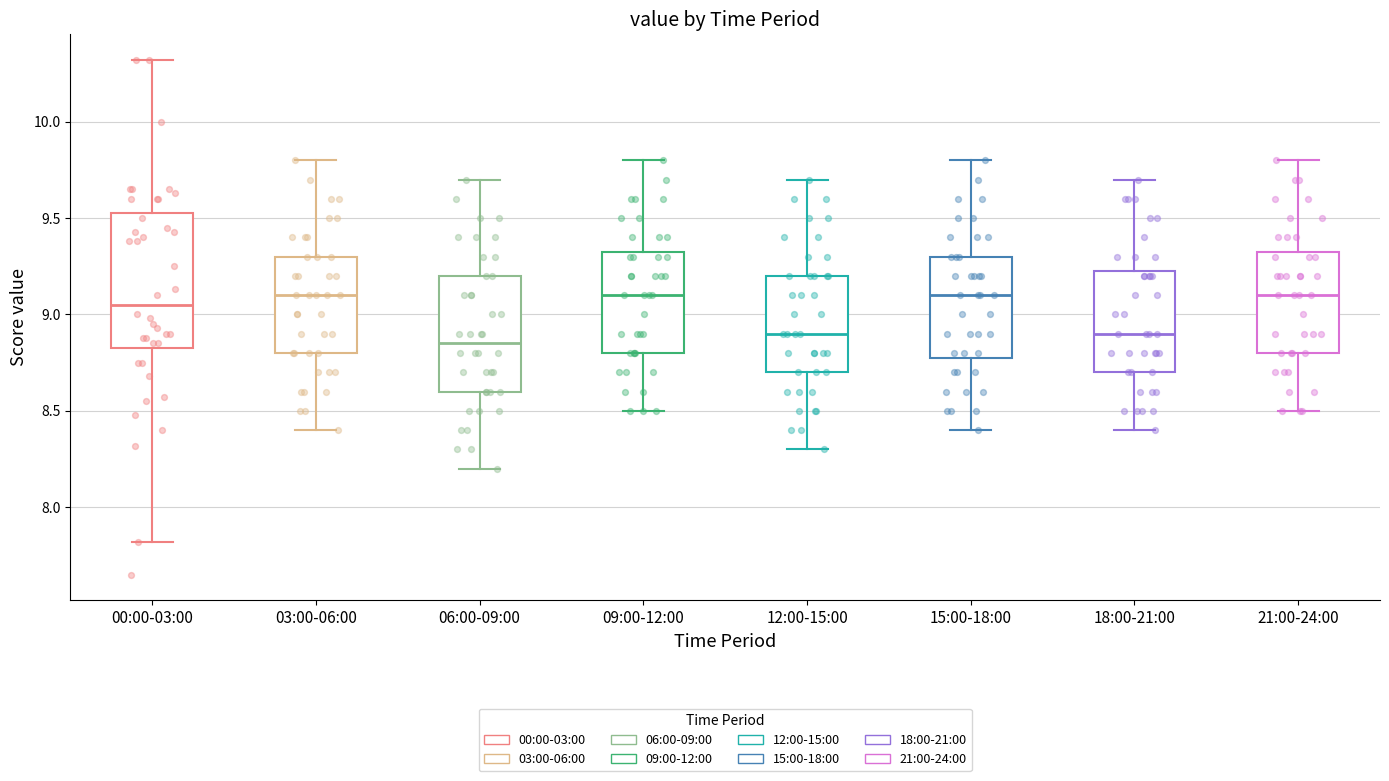

Reading left to right, transcribe this box plot: for each box, give where its median line is, the range the box spans, and where its two whiskers end, as read against the y-axis. The values are not printed on the chart, so give them approximately, as read against the axis.

00:00-03:00: median 9.05, box 8.85 to 9.55, whiskers 7.80 to 10.30
03:00-06:00: median 9.10, box 8.80 to 9.30, whiskers 8.40 to 9.80
06:00-09:00: median 8.85, box 8.60 to 9.20, whiskers 8.20 to 9.70
09:00-12:00: median 9.10, box 8.80 to 9.35, whiskers 8.50 to 9.80
12:00-15:00: median 8.90, box 8.70 to 9.20, whiskers 8.30 to 9.70
15:00-18:00: median 9.10, box 8.80 to 9.30, whiskers 8.40 to 9.80
18:00-21:00: median 8.90, box 8.70 to 9.25, whiskers 8.40 to 9.70
21:00-24:00: median 9.10, box 8.80 to 9.35, whiskers 8.50 to 9.80